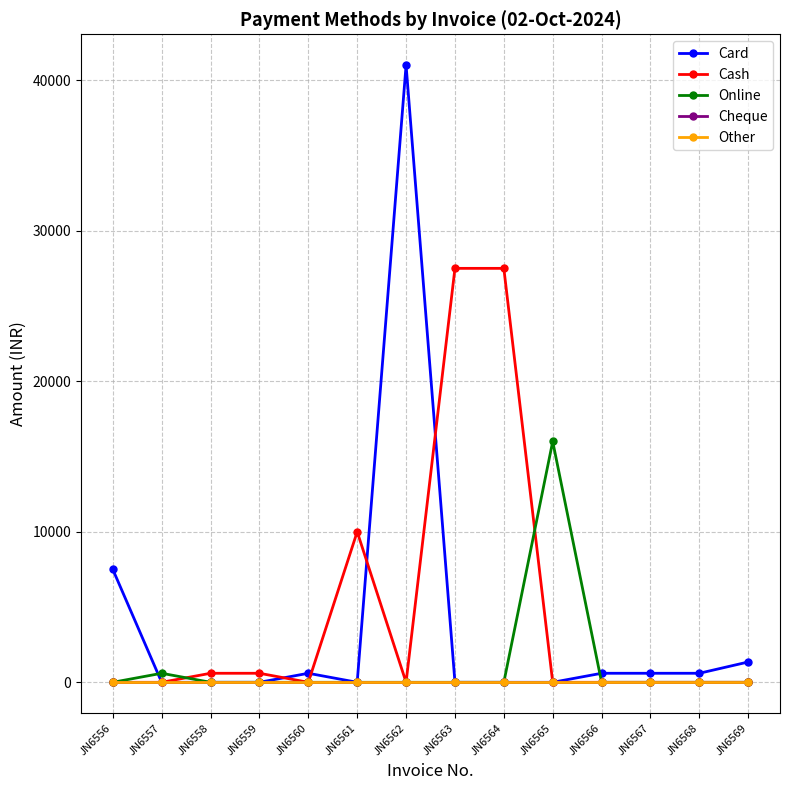

Reading left to right, extract all data points from this chart.

Card: 7500	0	0	0	600	0	41000	0	0	0	600	600	600	1350
Cash: 0	0	600	600	0	10000	0	27500	27500	0	0	0	0	0
Online: 0	600	0	0	0	0	0	0	0	16000	0	0	0	0
Cheque: 0	0	0	0	0	0	0	0	0	0	0	0	0	0
Other: 0	0	0	0	0	0	0	0	0	0	0	0	0	0